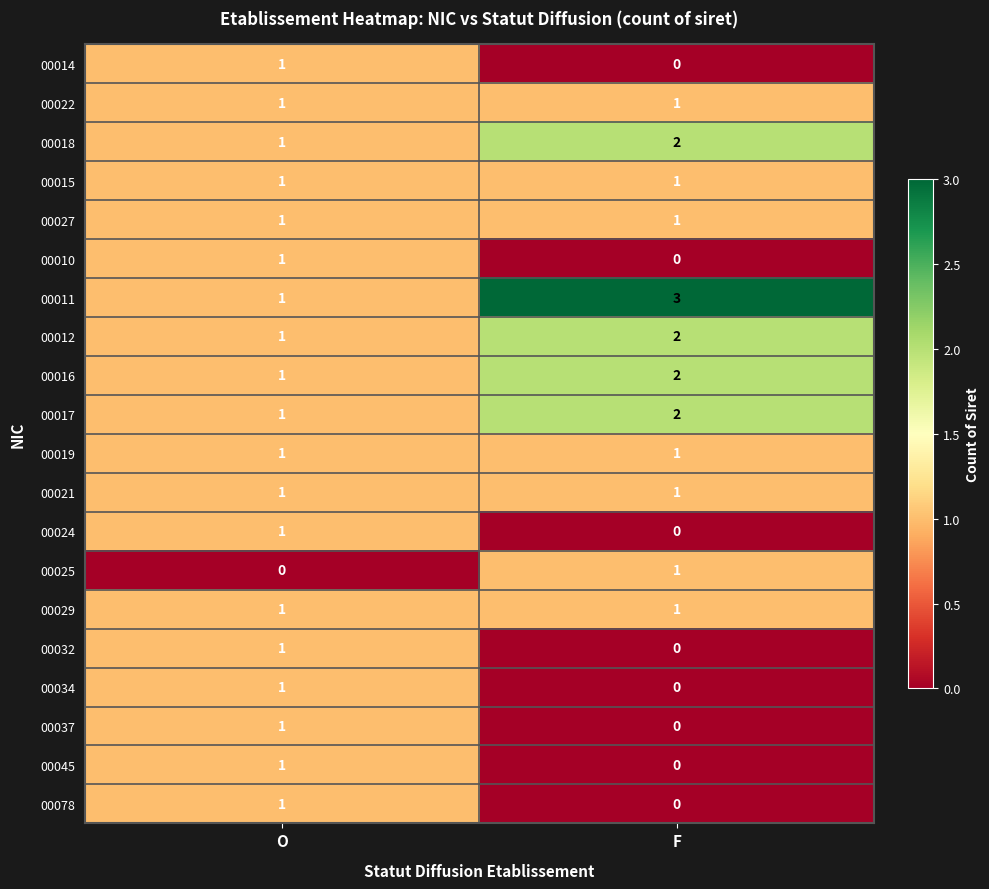

Count the number of categories in the chart.

2